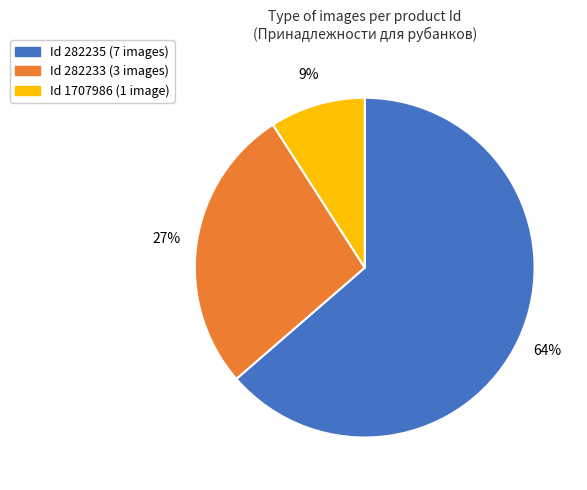

Is there any slice that represents more than half of the pie?

Yes